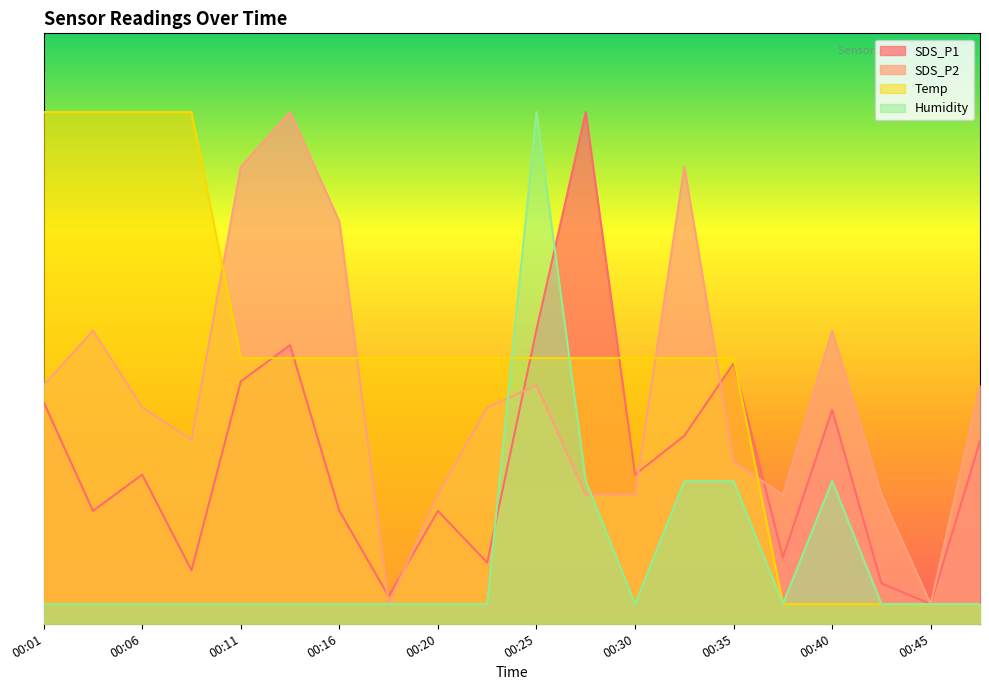

What is the value of the Temp point at the 10th from the left?

1.3